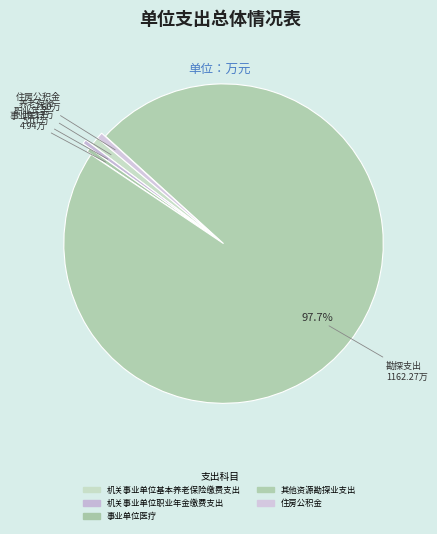

To the nearest percent, what percentage of the pie is 住房公积金?

1%